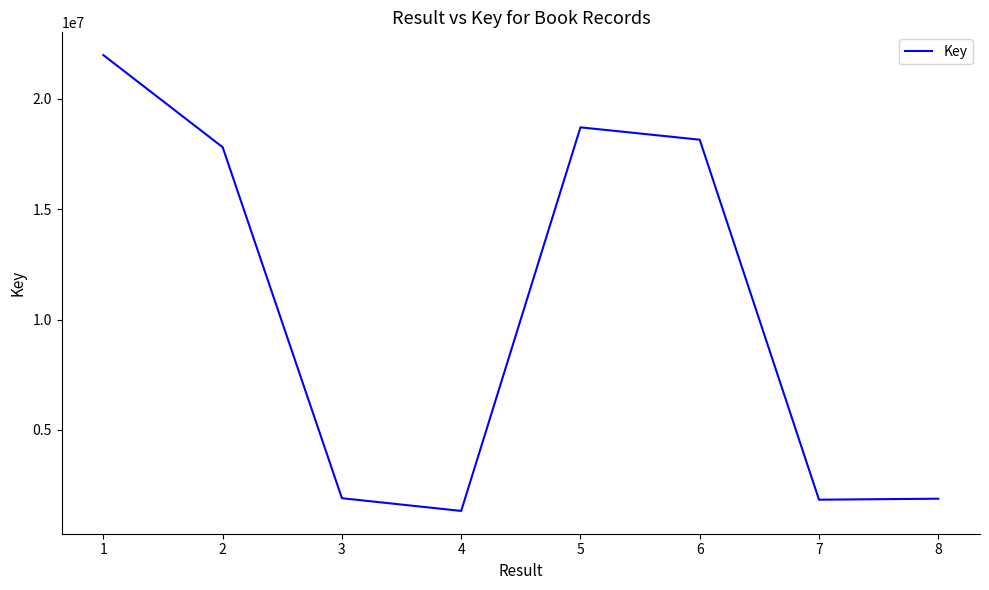

What is the maximum value shown in the chart?

21977359